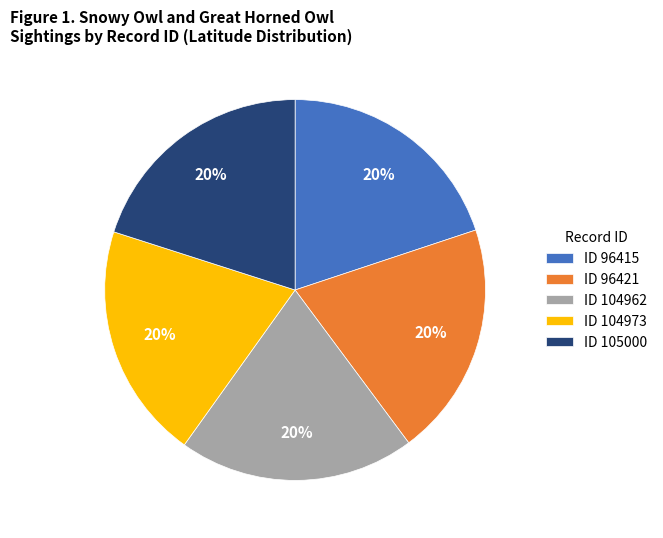

To the nearest percent, what is the combined percentage of ID 105000 and ID 96415?

40%